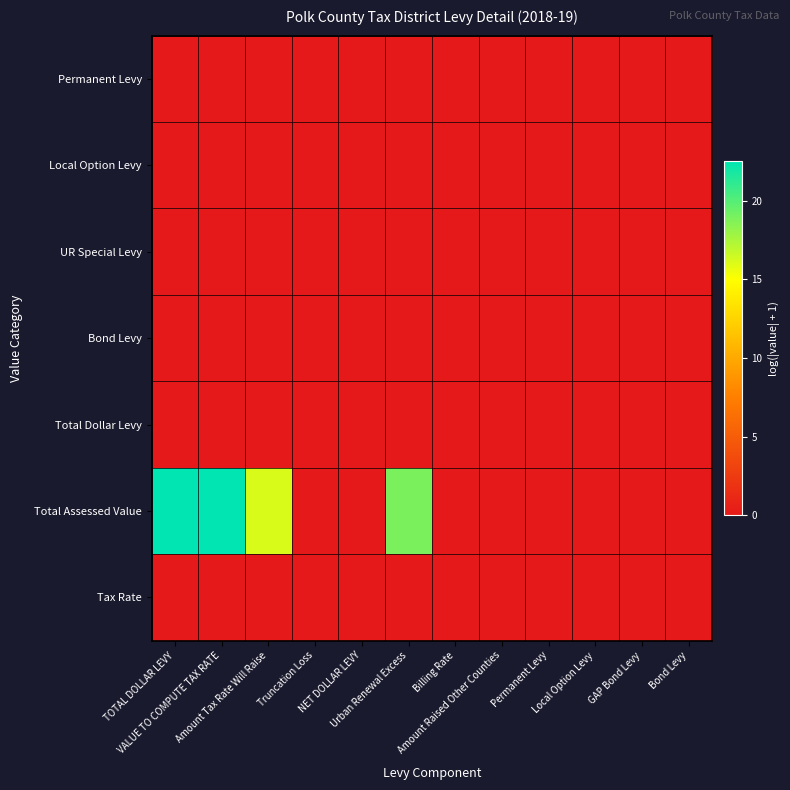

Rank the series at Bond Levy from lowest to highest value.

Permanent Levy, Local Option Levy, UR Special Levy, Bond Levy, Total Dollar Levy, Total Assessed Value, Tax Rate